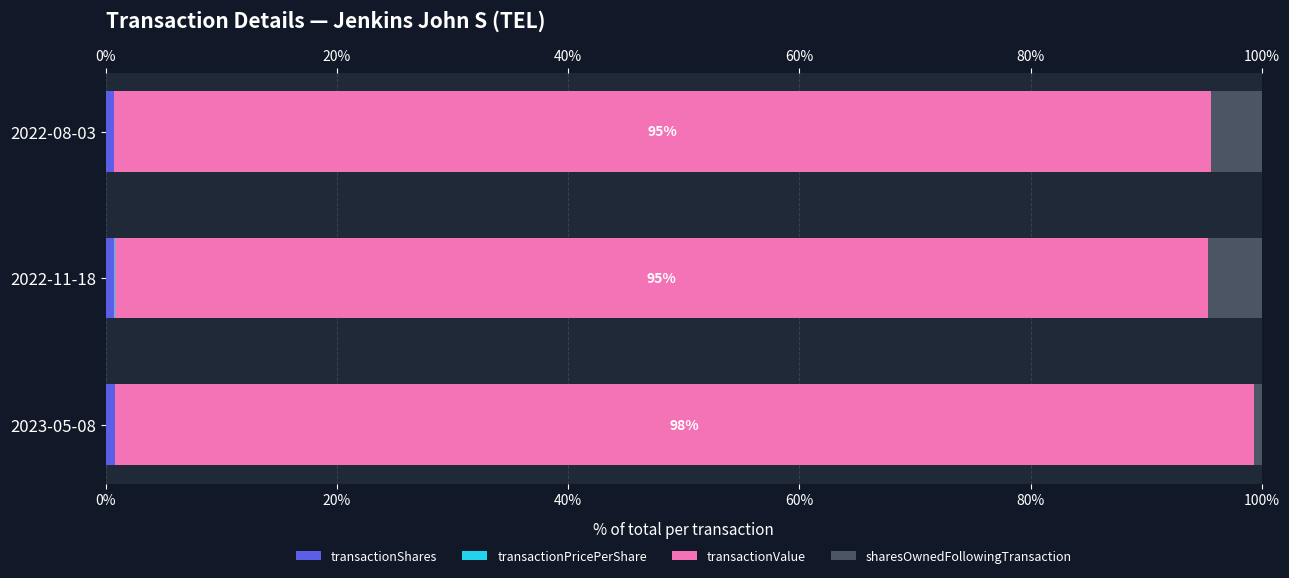

What is the total value across all series at 2022-11-18?

100.0